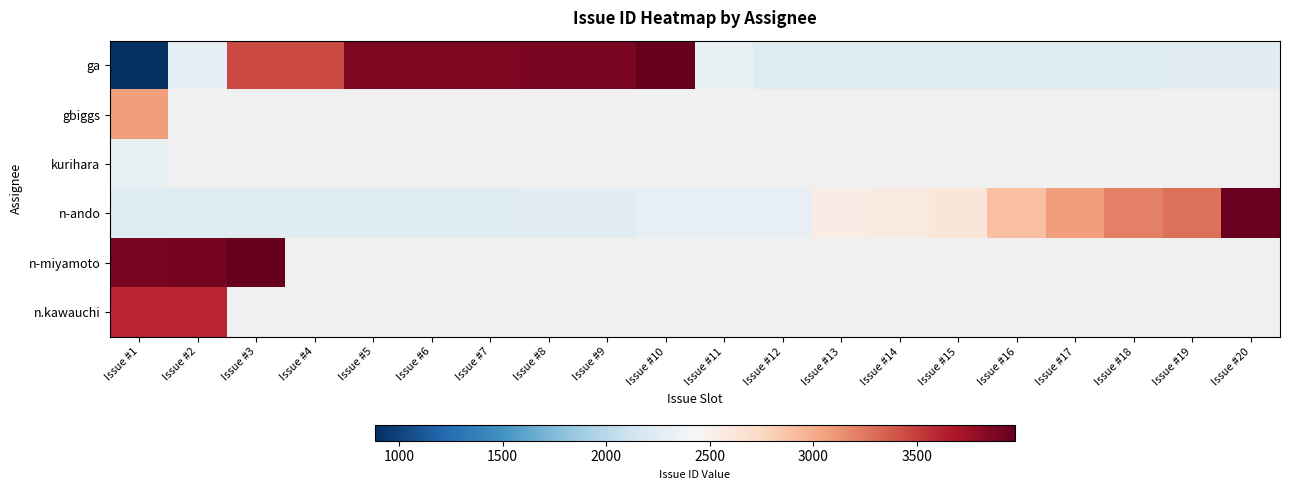

Is it true that n-miyamoto equals 5749.4 at Issue #1?

False